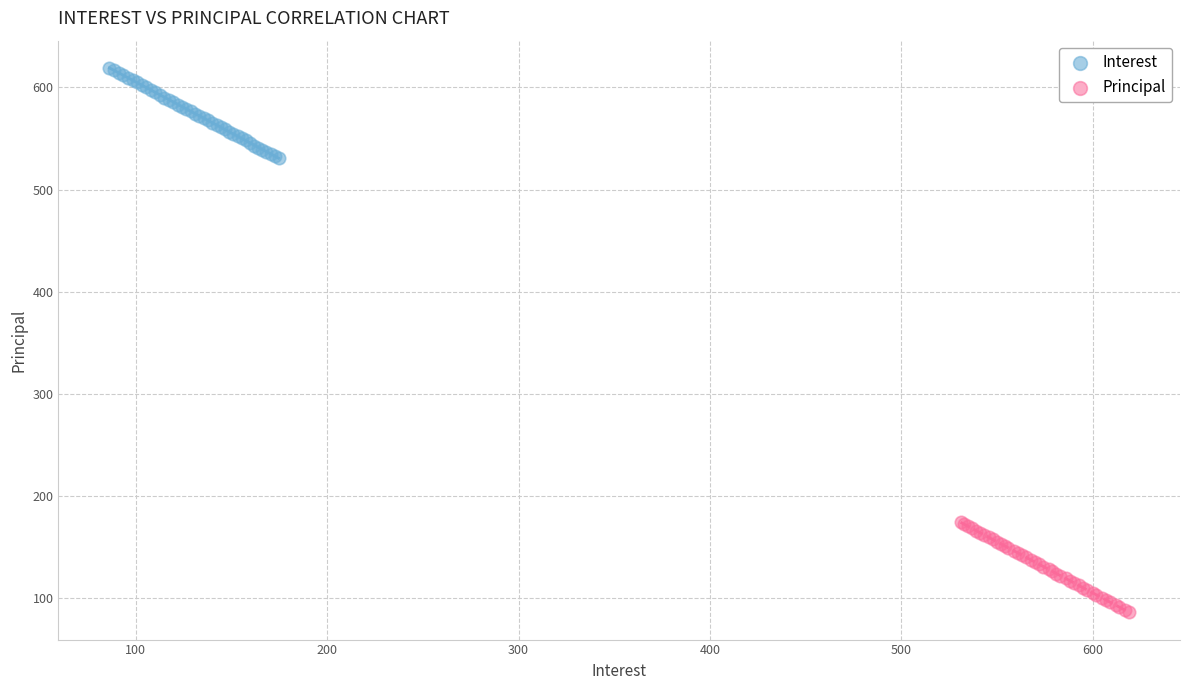

Which series contains the highest Y value?

Interest